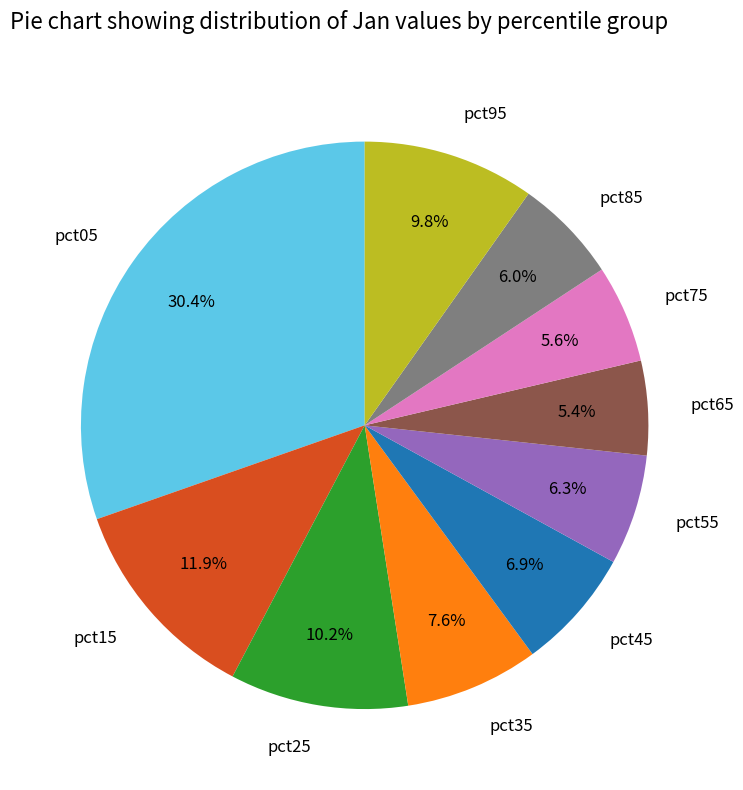

Does pct15 account for over 50% of the chart?

No